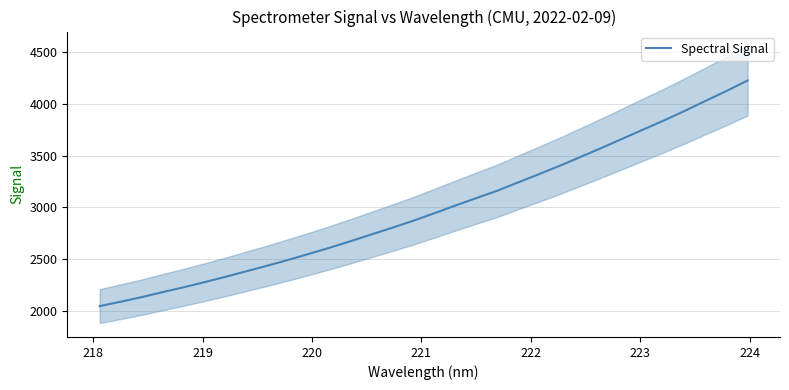

Reading left to right, what are all the values shown in this chart?

2048.4	2090.5	2134.5	2182.9	2229.0	2278.8	2330.0	2384.0	2437.4	2493.5	2552.1	2611.7	2675.1	2739.8	2805.1	2872.0	2944.2	3018.0	3089.4	3160.2	3241.0	3320.6	3401.7	3487.3	3573.6	3662.2	3751.7	3839.5	3932.5	4029.5	4124.6	4224.9